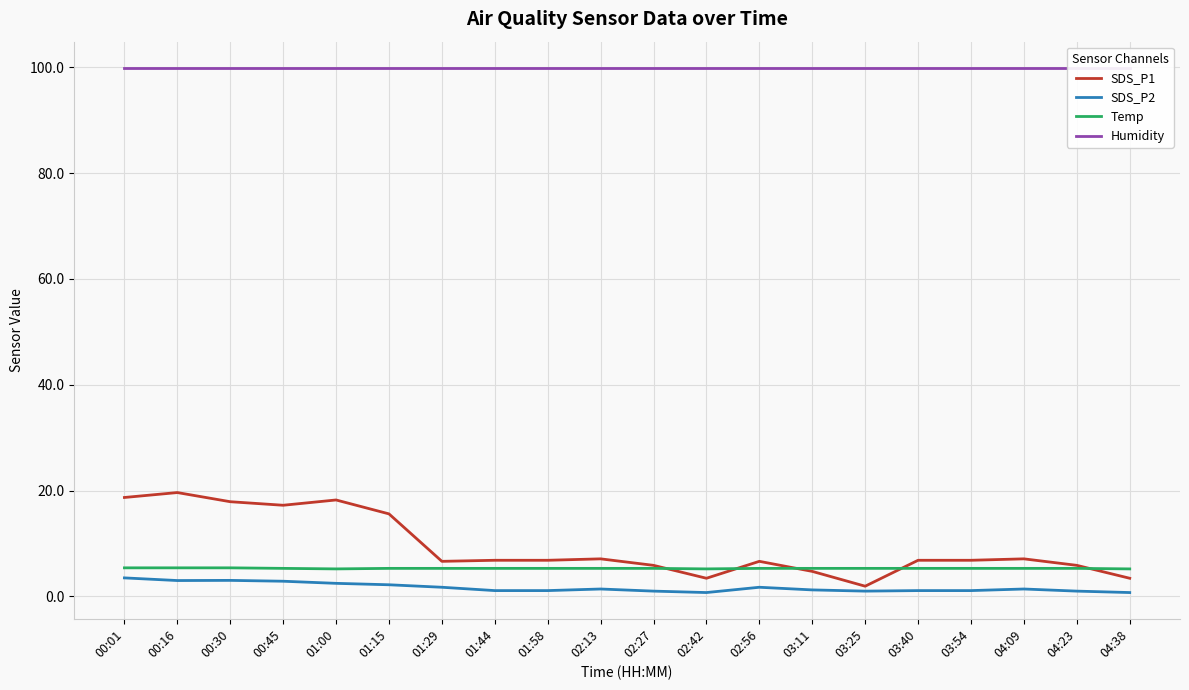

What are all the series names shown in the legend?

SDS_P1, SDS_P2, Temp, Humidity